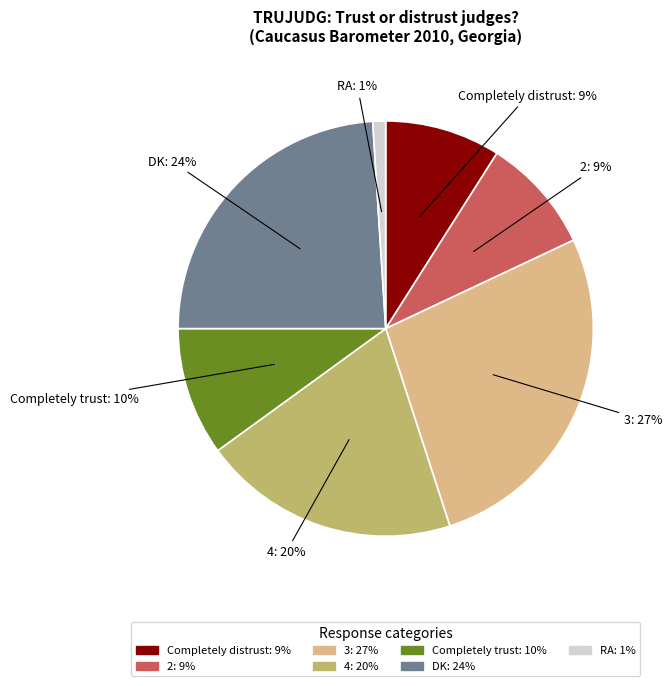

True or false: RA accounts for 1% of the total.

True